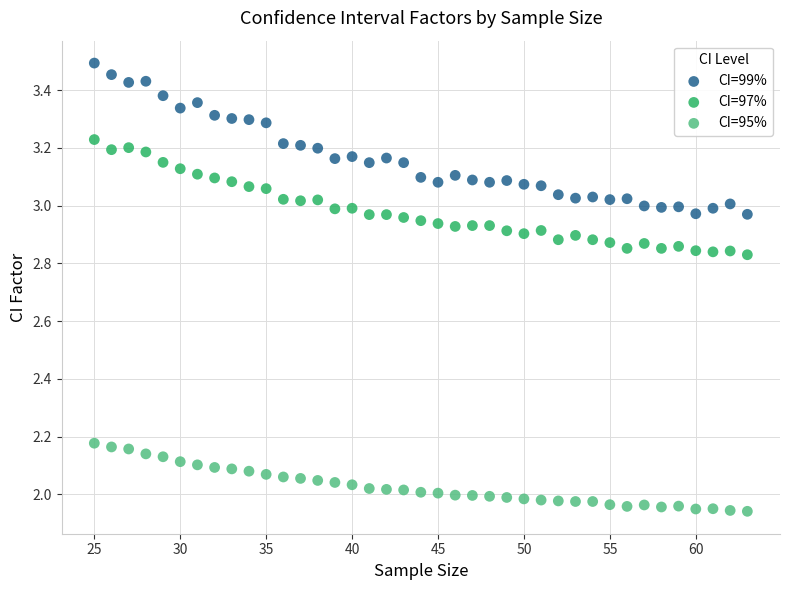

Across all data points, what is the range of X values (max minus min)?

38.0